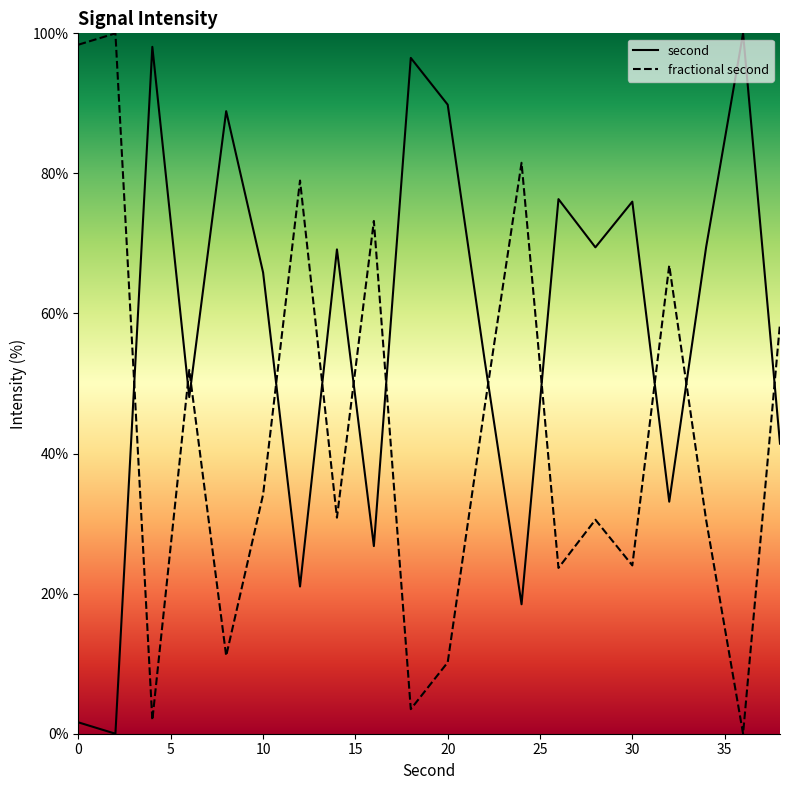

In second, how many points are higher than both neighbors (excluding endpoints)?

7